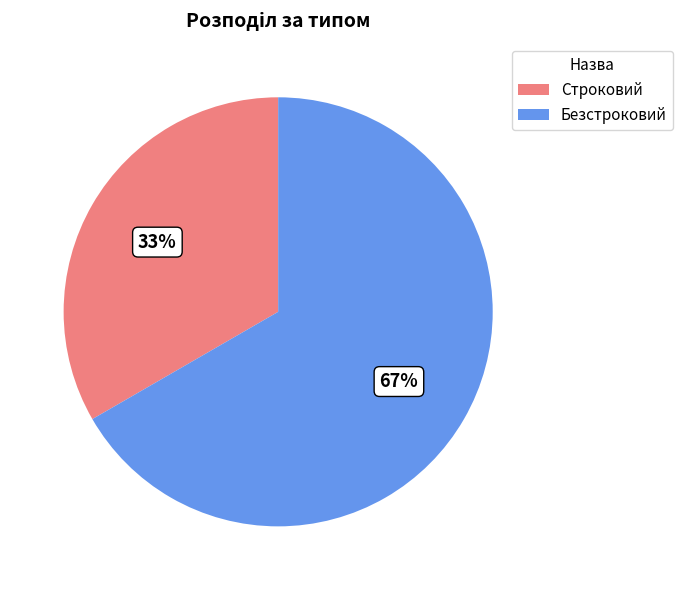

Is it true that Строковий is 24% of the pie?

False